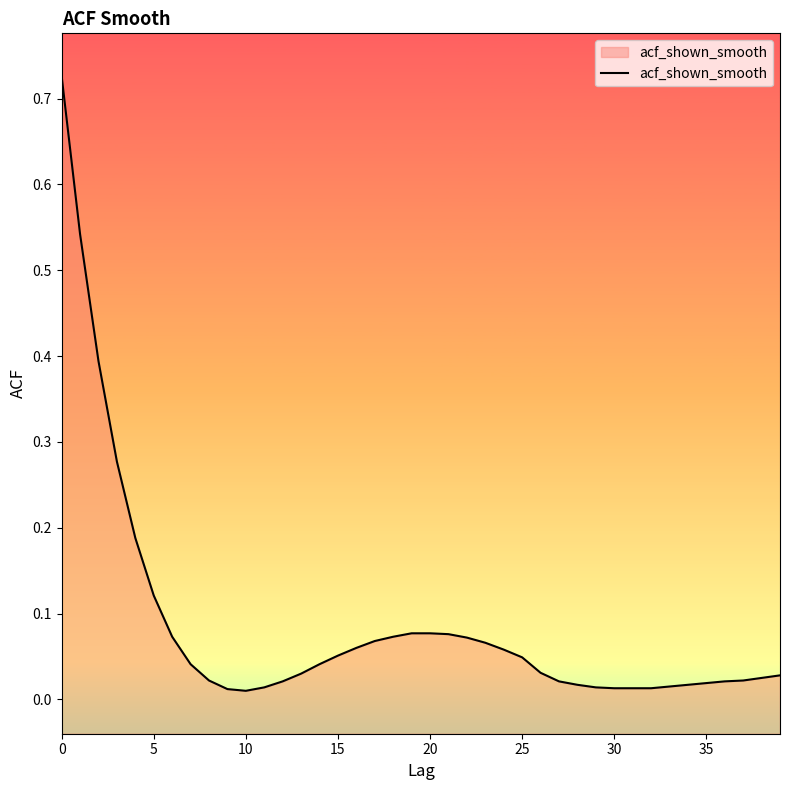

The chart shows a value of 0.0 at 12. True or false?

False